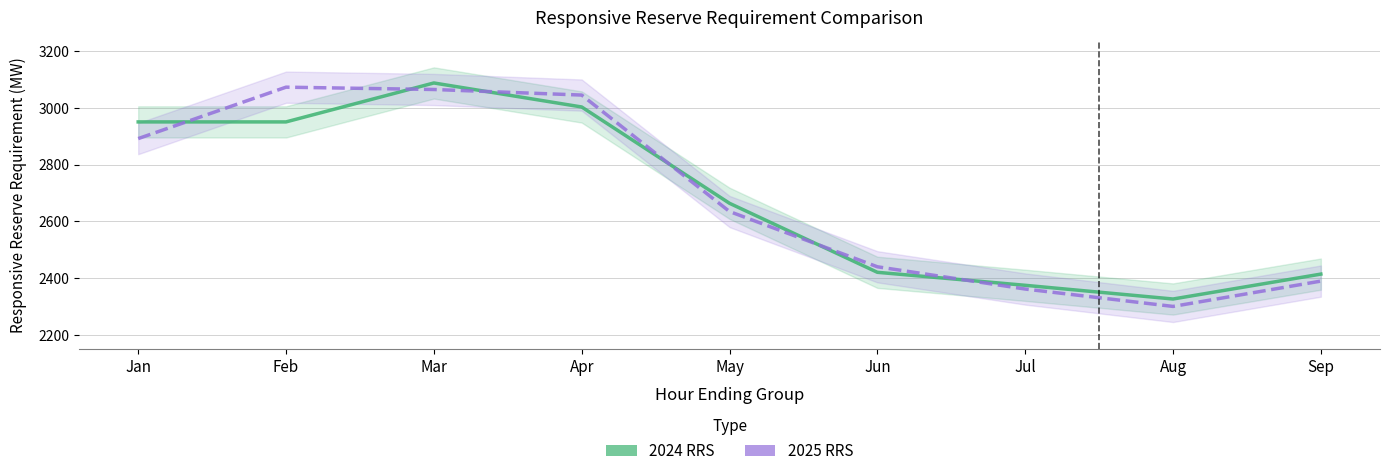

How many data points does each series have?

9